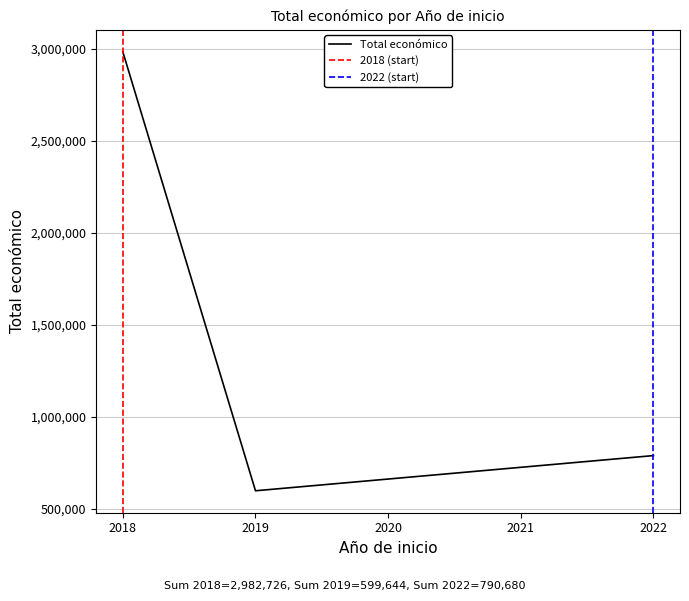

What is the lowest value of the Total económico series?

599644